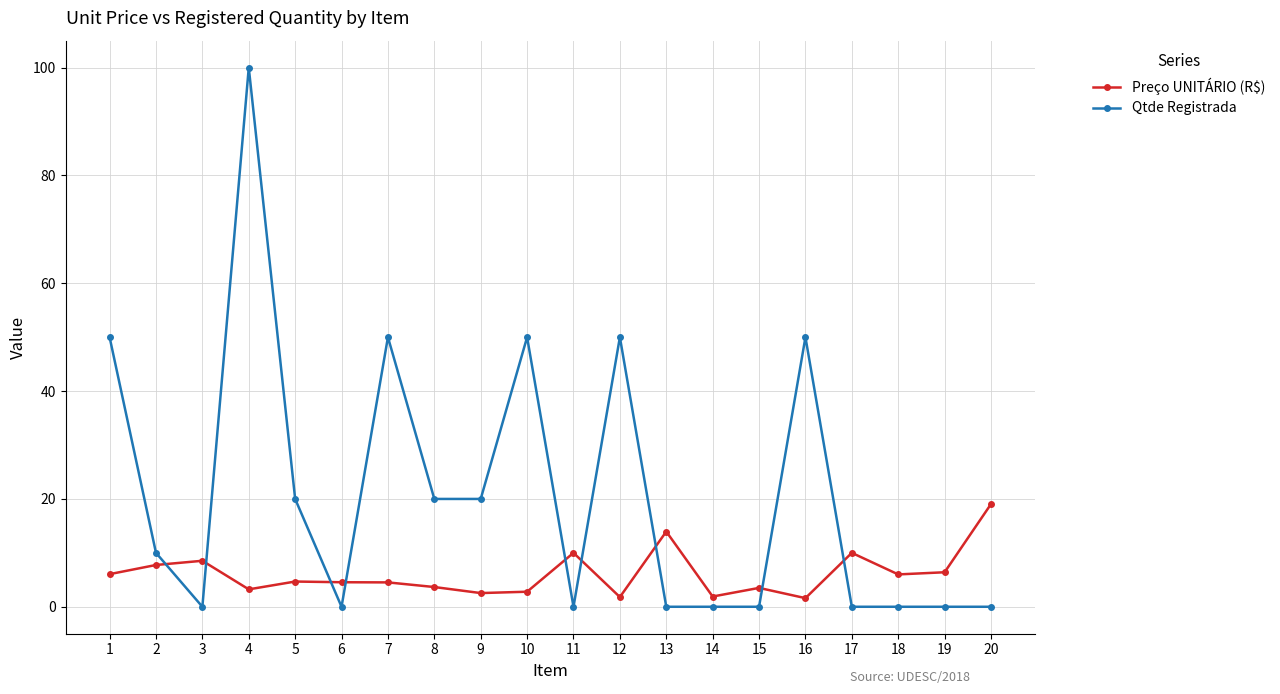

At how many categories does at least one series exceed 66?

1